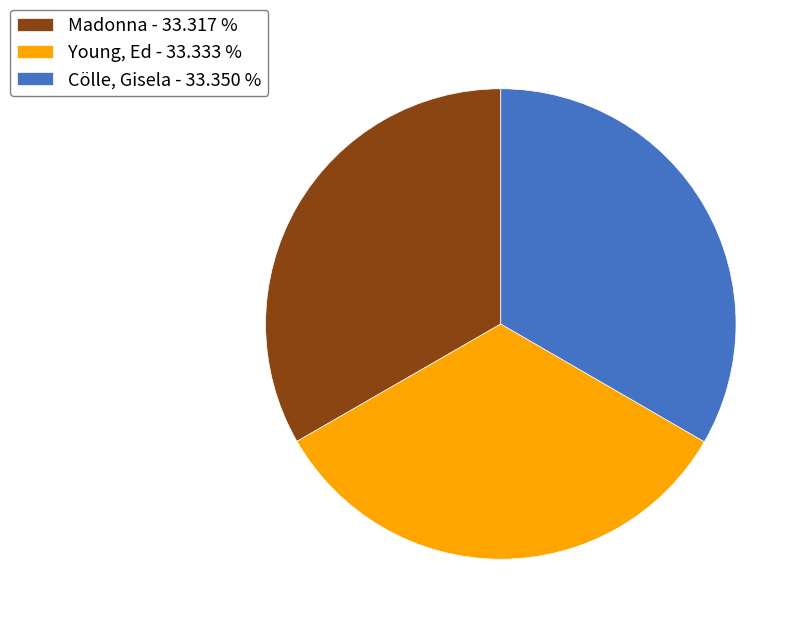

True or false: Young, Ed accounts for 41% of the total.

False